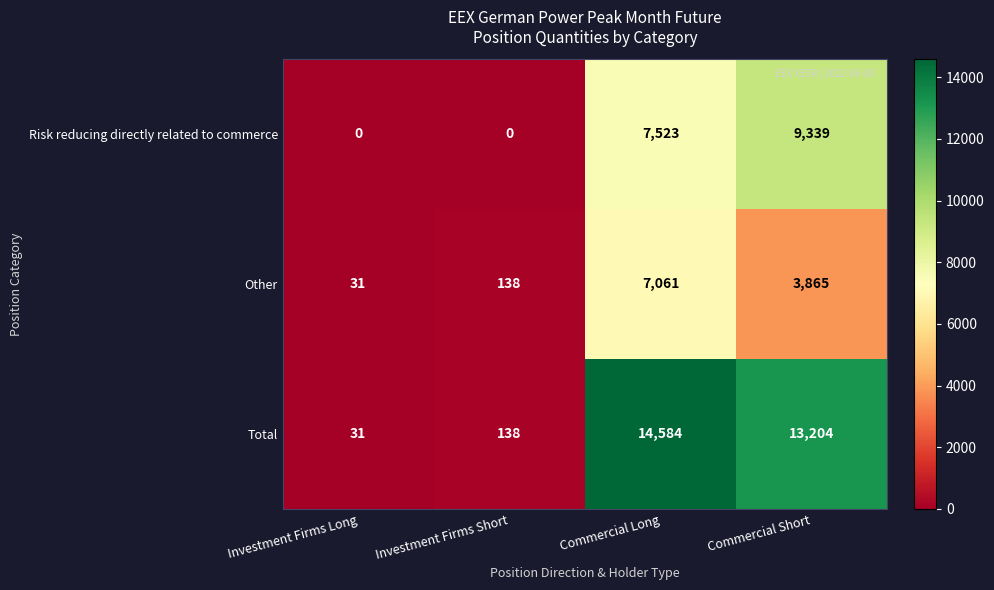

List the labels in order of Other value, smallest first.

Investment Firms Long, Investment Firms Short, Commercial Short, Commercial Long